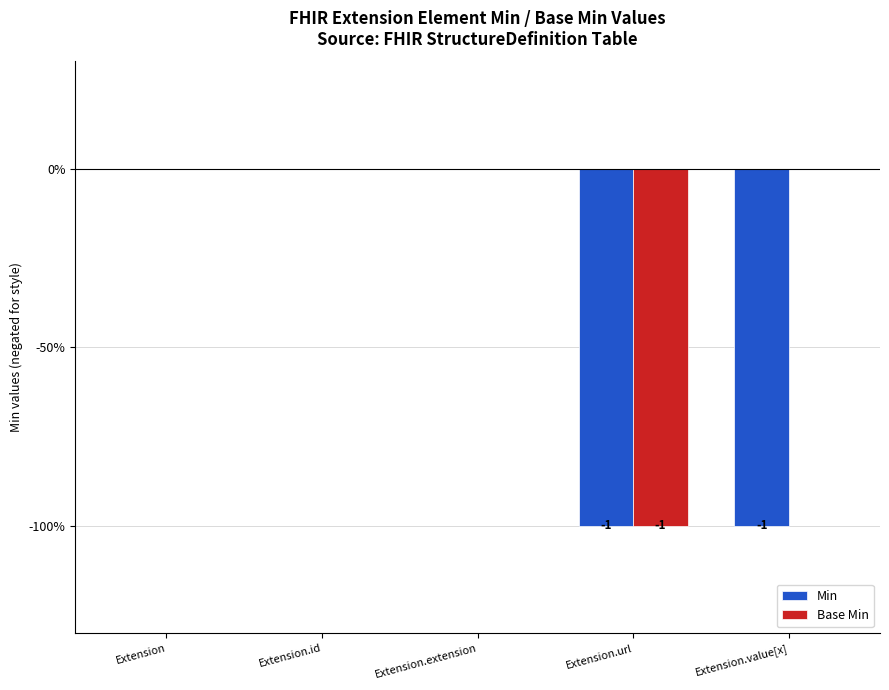

List the series in order of their peak value, highest first.

Min, Base Min